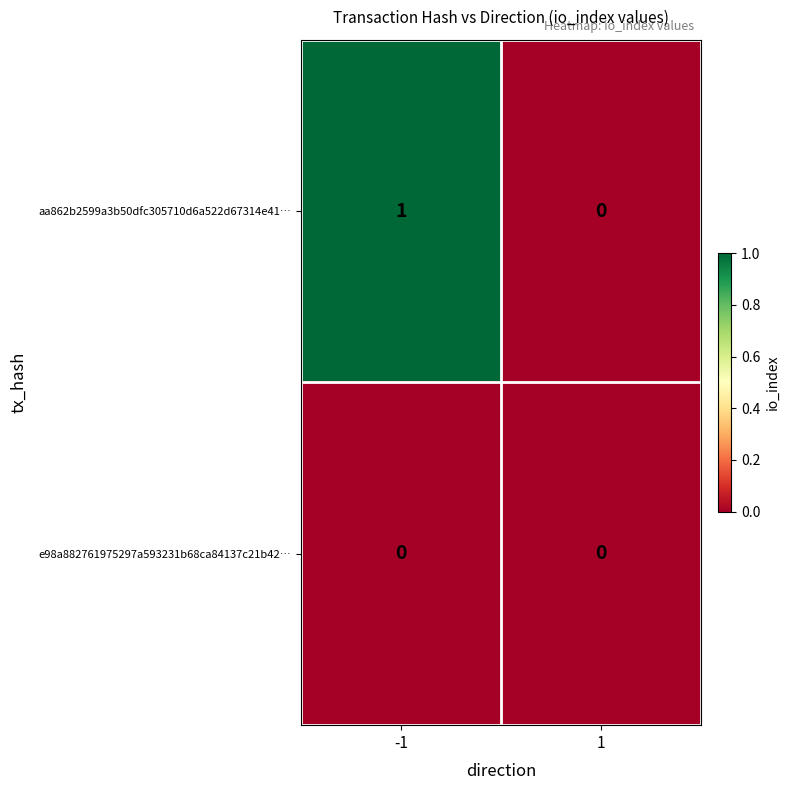

Reading left to right, extract all data points from this chart.

aa862b2599a3b50dfc305710d6a522d67314e41…: -1=1	1=0
e98a882761975297a593231b68ca84137c21b42…: -1=0	1=0